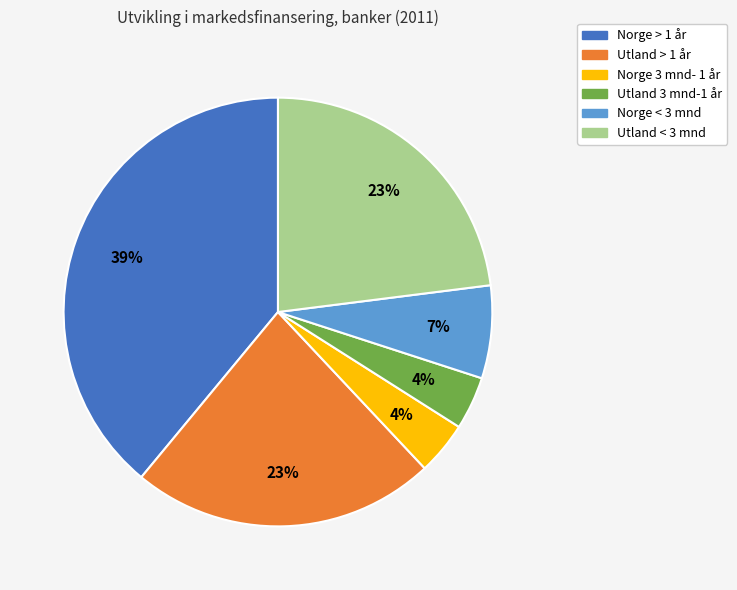

Is Norge > 1 år the majority of the pie?

No